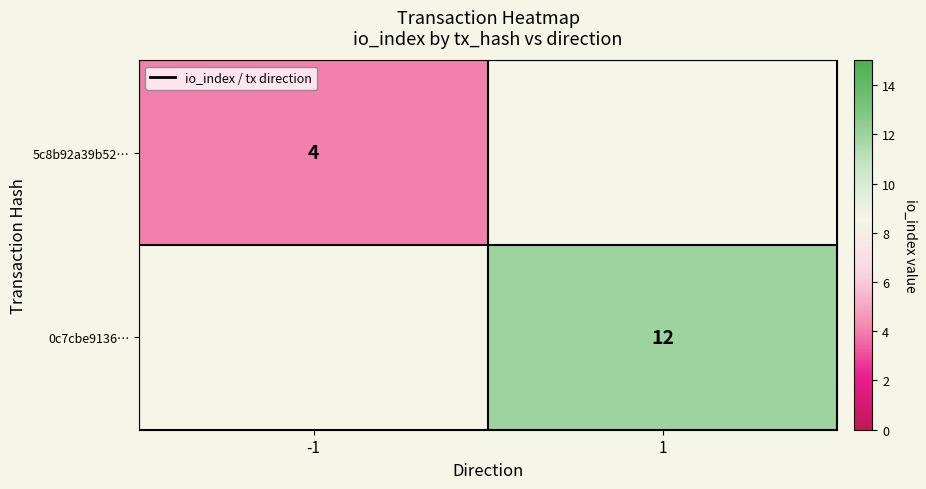

Is the value of 5c8b92a39b52… at -1 greater than the value of 0c7cbe9136… at 1?

No